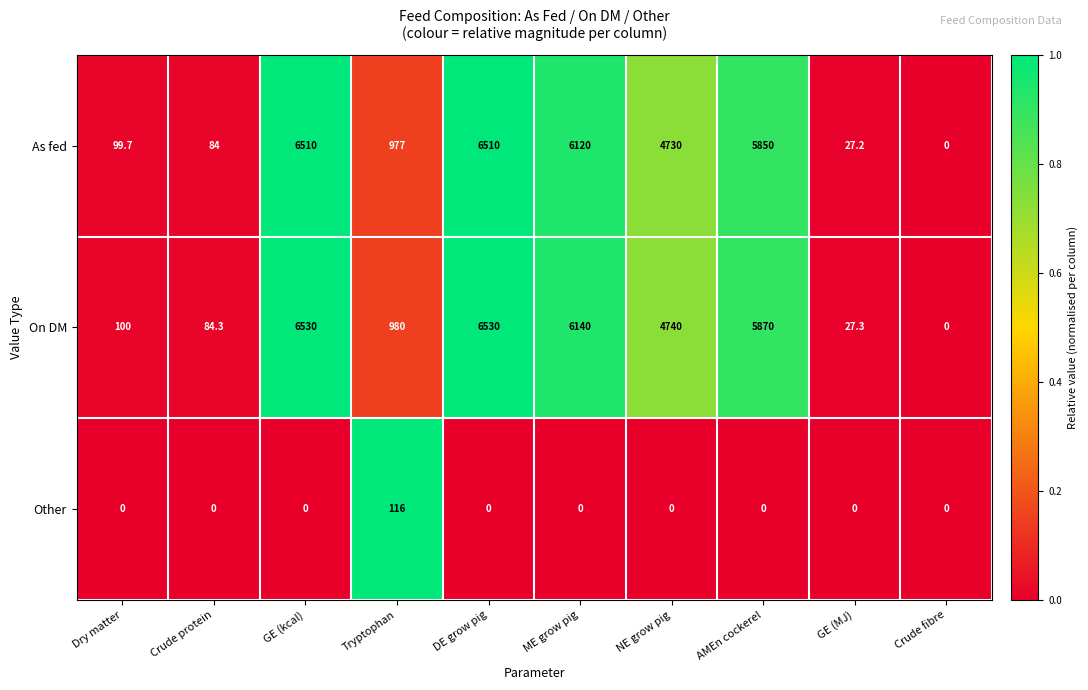

What is the average value of the Other series?

11.6